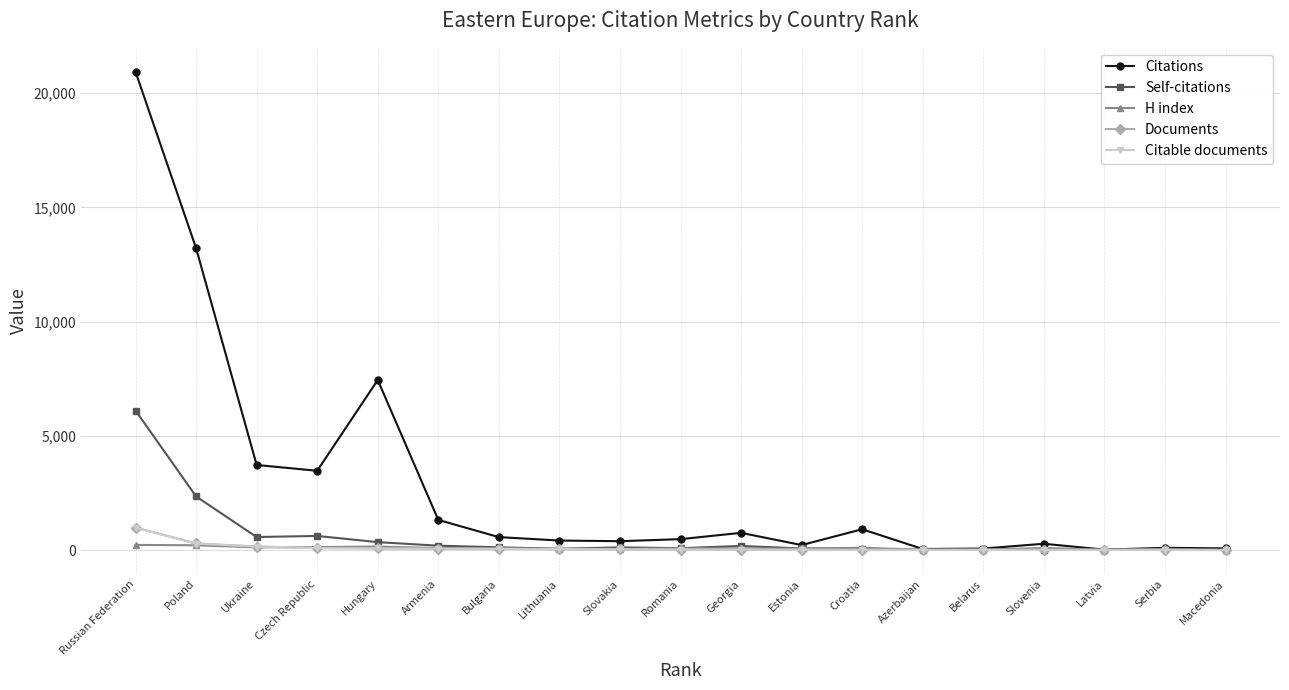

What position from the right is Bulgaria?

13